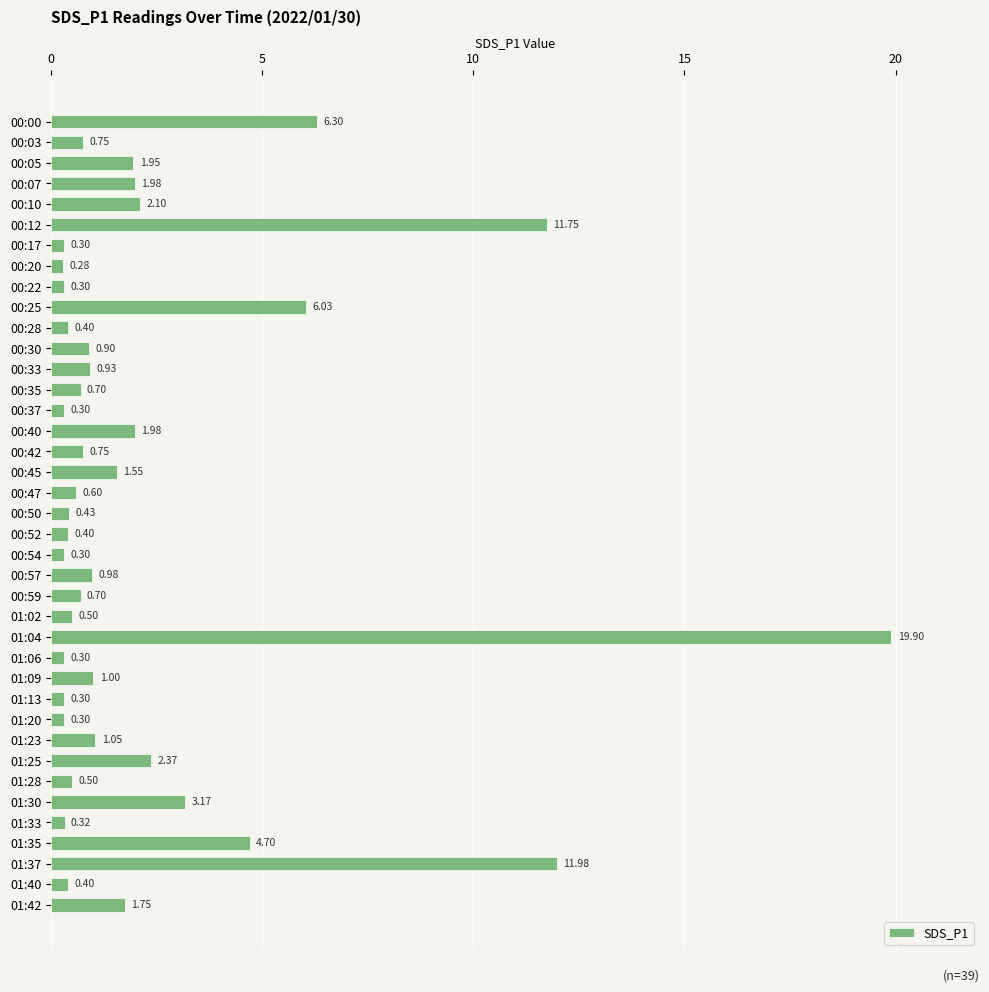

Count the number of data series in this chart.

1